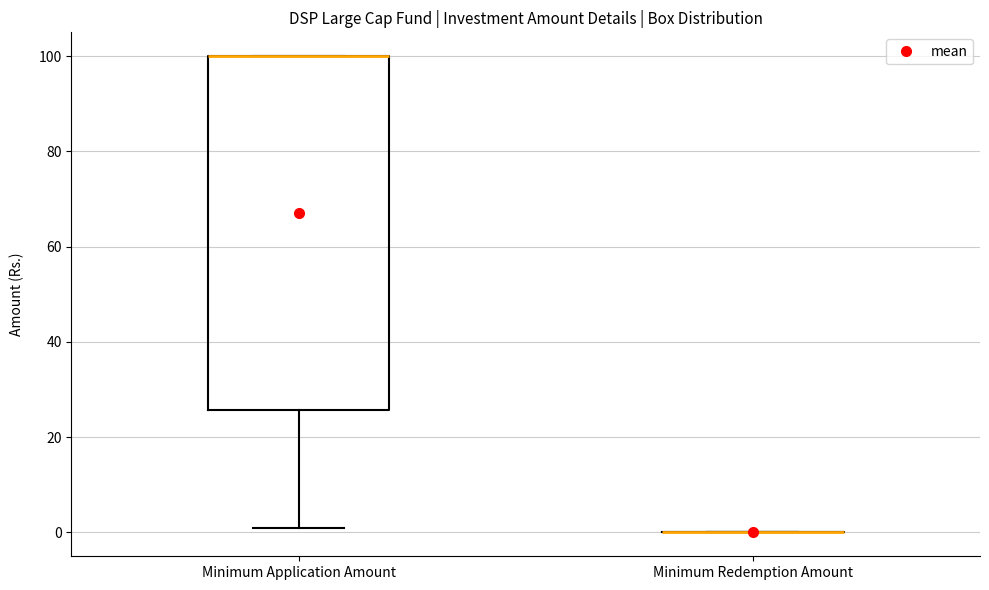

Reading left to right, read every box against the y-axis: the position of its median line, the range the box covers, and the ends of its whiskers. The values are not printed on the chart, so give them approximately, as read against the axis.

Minimum Application Amount: median 100 (drawn on the box's upper edge), box 26 to 100, whiskers 2 to 100
Minimum Redemption Amount: box collapsed to a line at 0, whiskers 0 to 0